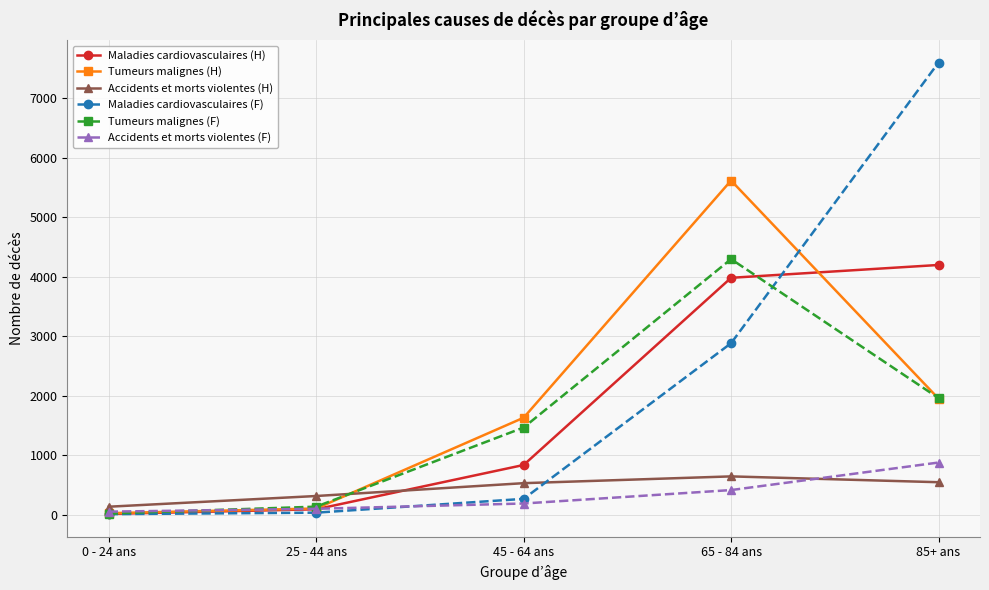

Is the value of Accidents et morts violentes (H) at 0 - 24 ans greater than the value of Maladies cardiovasculaires (H) at 85+ ans?

No